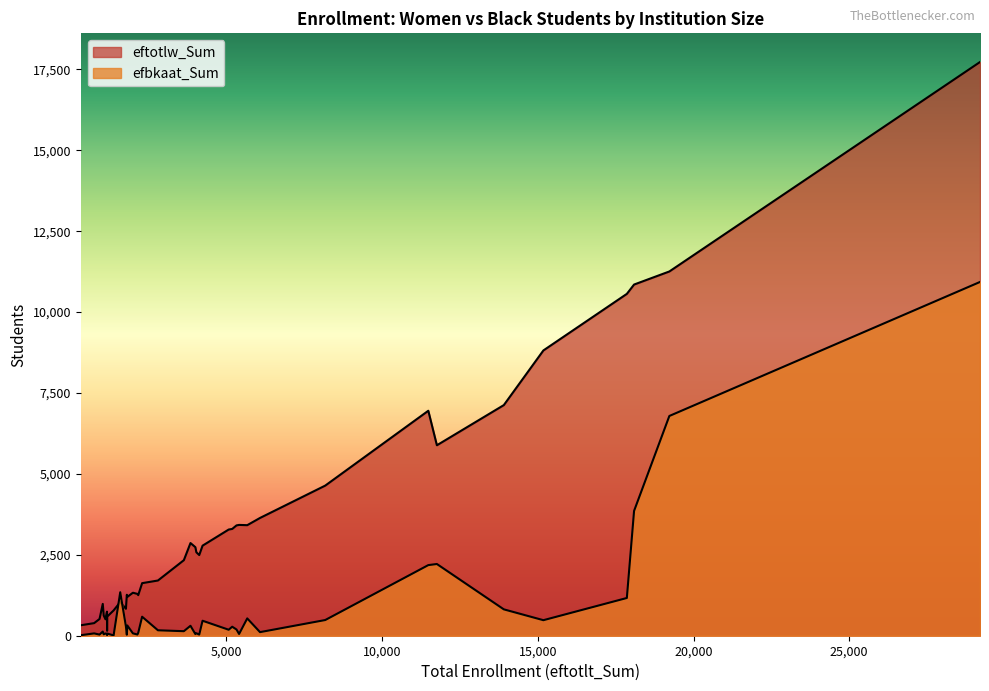

List the series in order of their peak value, highest first.

eftotlw_Sum, efbkaat_Sum